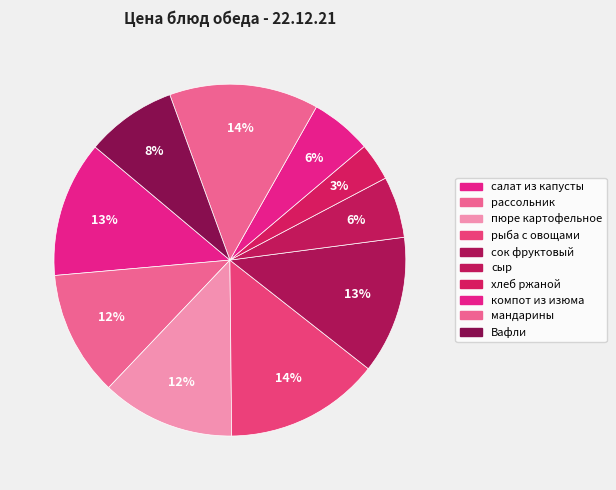

True or false: мандарины accounts for 14% of the total.

True